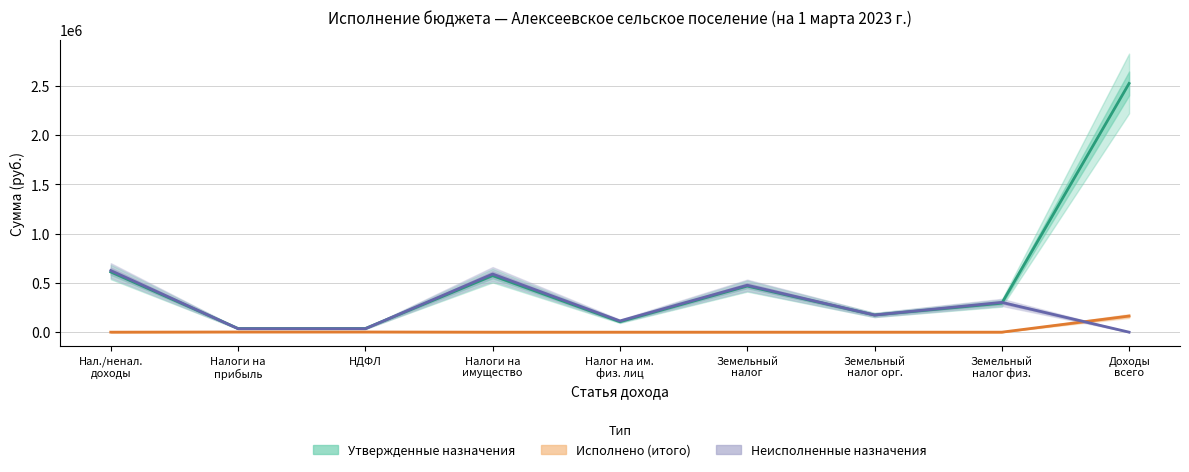

In Исполнено (итого), how many points are higher than both neighbors (excluding endpoints)?

1